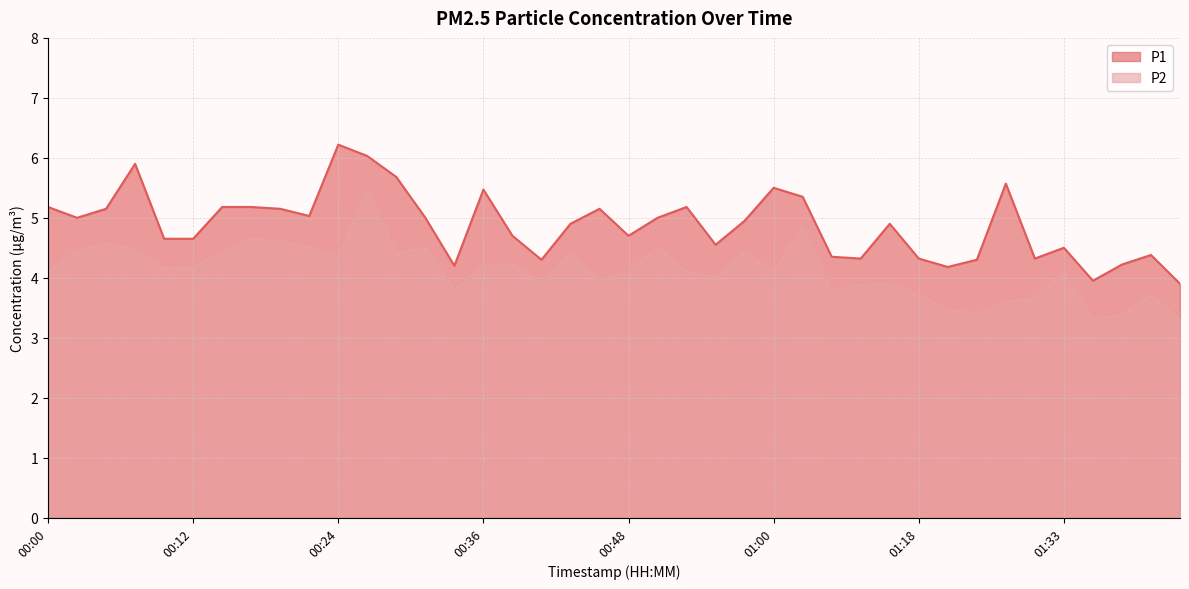

Read the P2 value at 00:31.

4.5